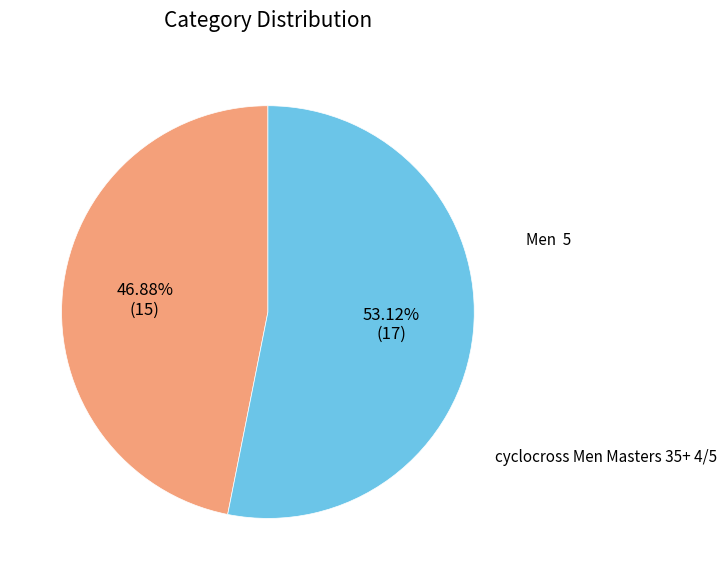

Count the number of slices in the pie.

2